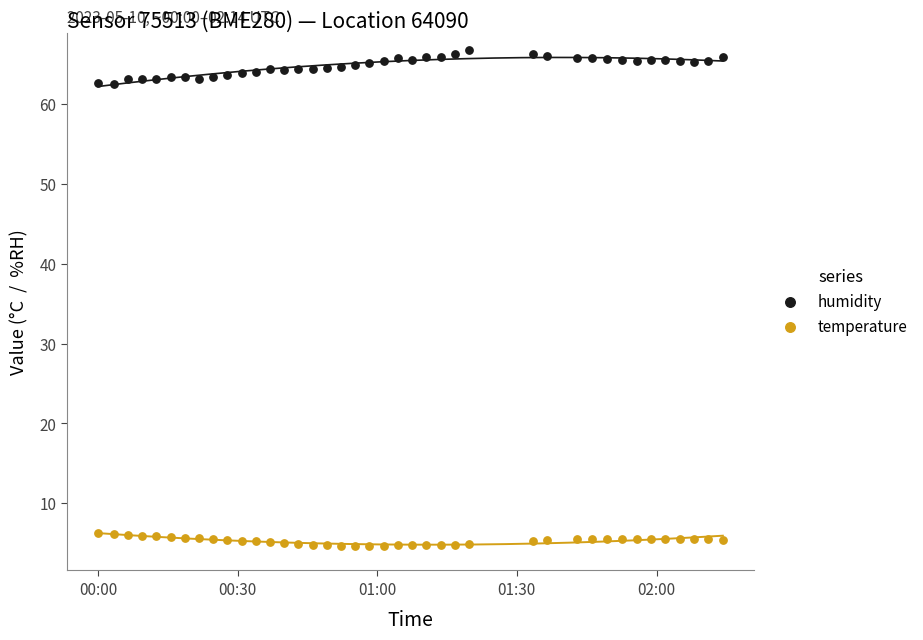

Across all data points, what is the range of Y values (max minus min)?

62.1